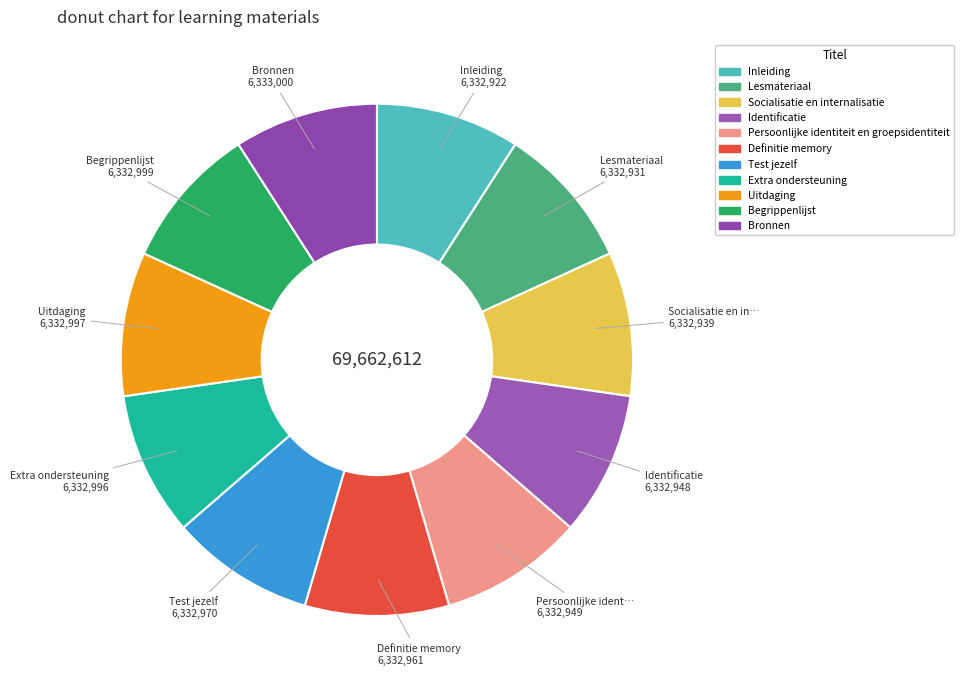

How many segments does this pie chart have?

11